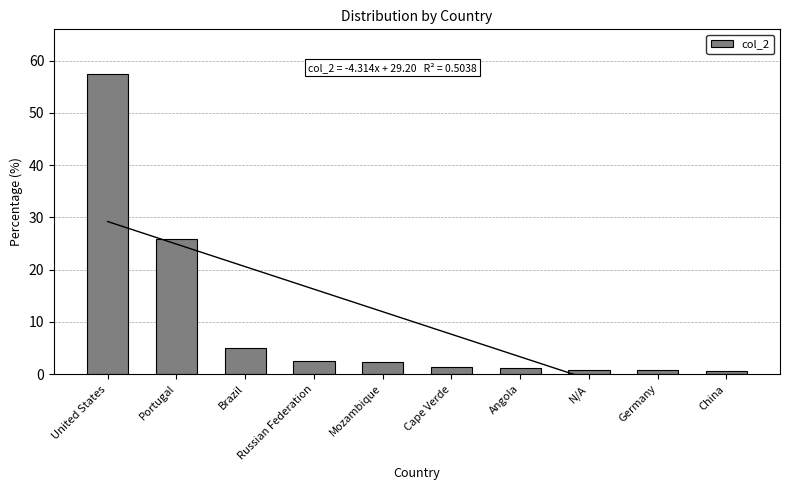

At which label is the value closest to 29?

Portugal